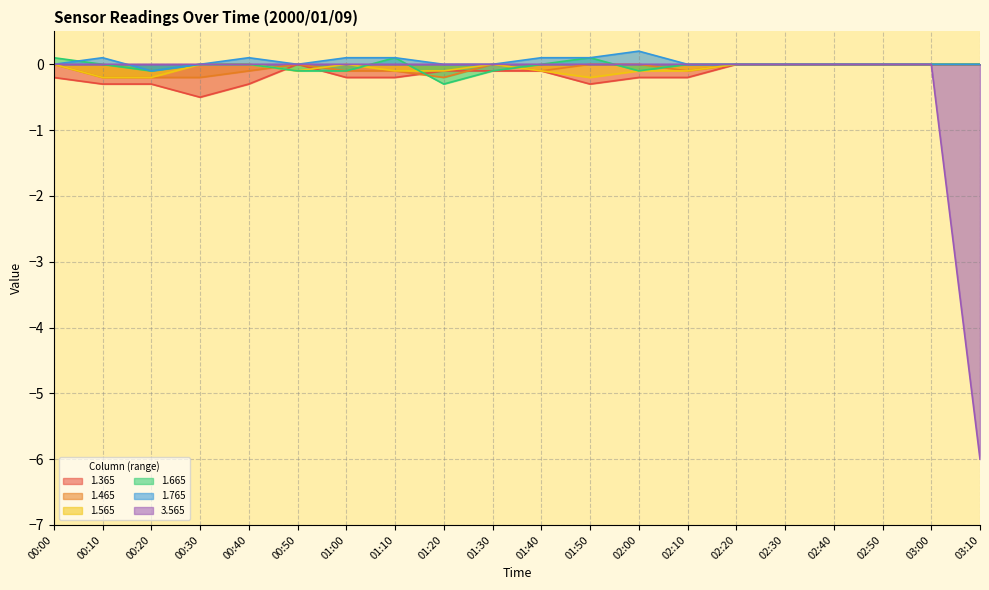

What are all the series names shown in the legend?

1.365, 1.465, 1.565, 1.665, 1.765, 3.565